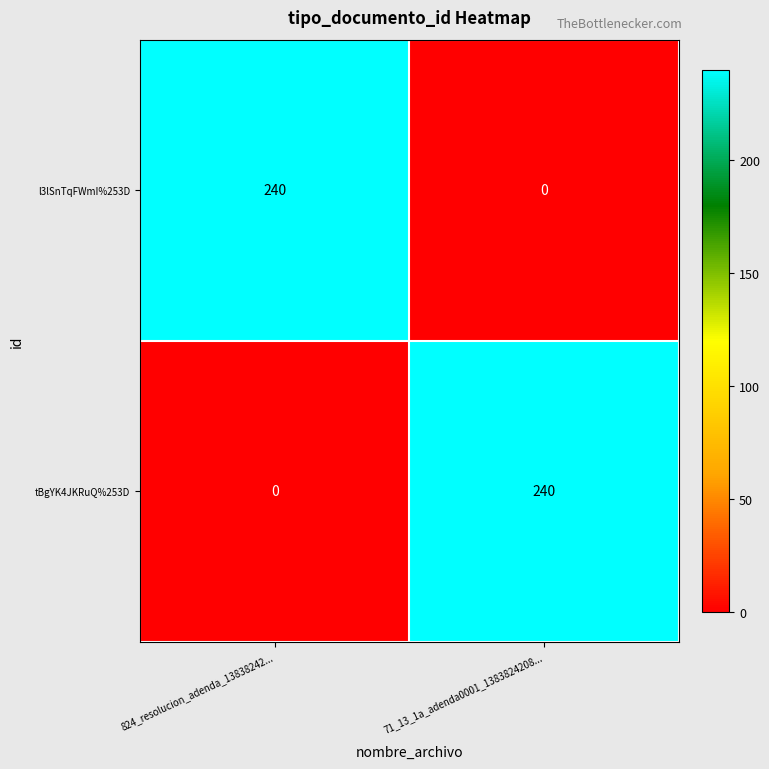

Reading left to right, what are all the values shown in this chart?

l3lSnTqFWmI%253D: 824_resolucion_adenda_13838242...=240	71_13_1a_adenda0001_1383824208...=0
tBgYK4JKRuQ%253D: 824_resolucion_adenda_13838242...=0	71_13_1a_adenda0001_1383824208...=240